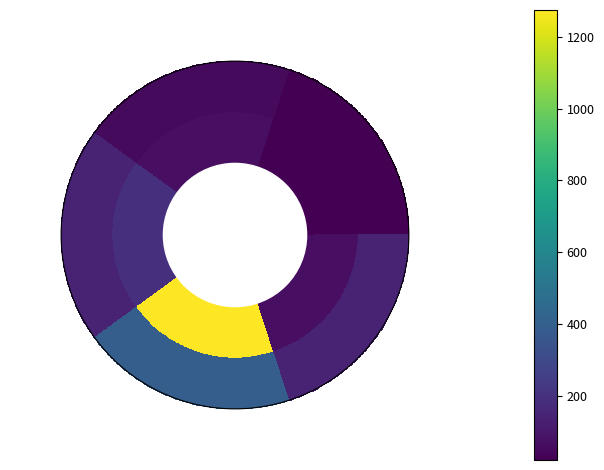

The value of Total Cites (3years) at Ekonomicky Casopis is 66. True or false?

True